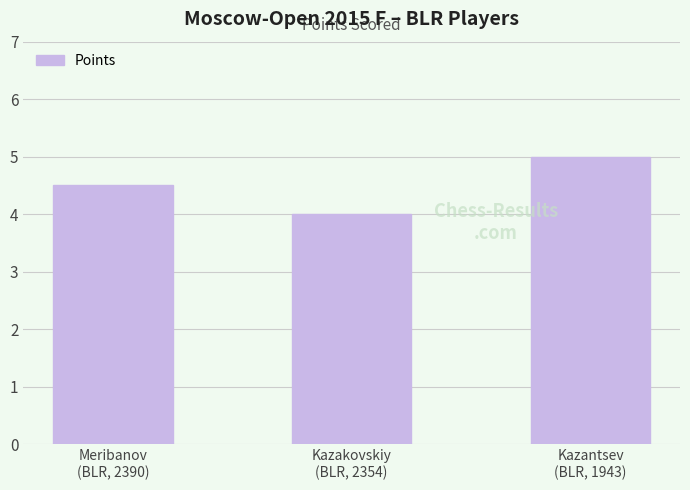

What is the change in value from Meribanov
(BLR, 2390) to Kazantsev
(BLR, 1943)?

+0.5